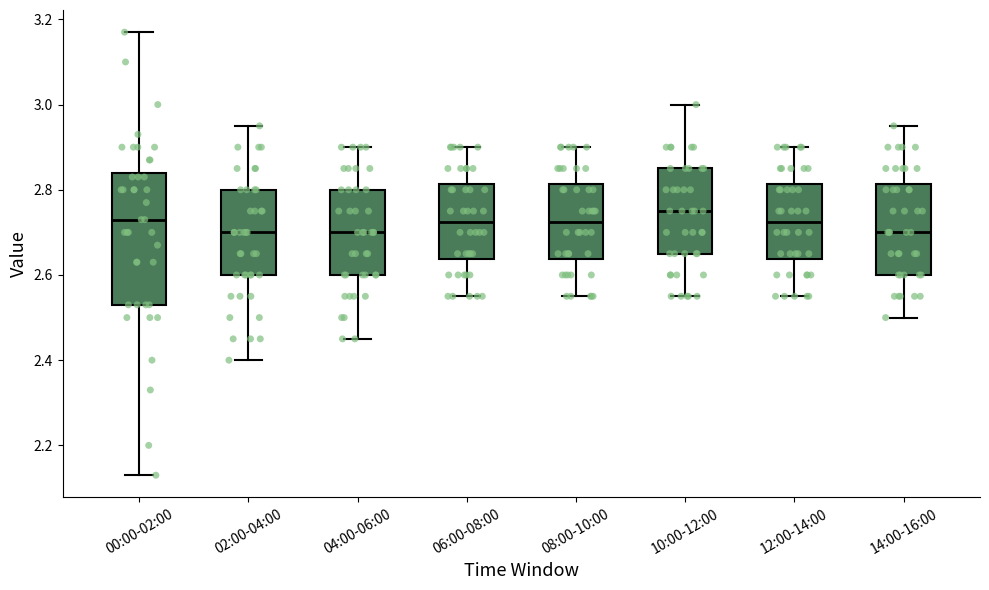

Reading left to right, read every box against the y-axis: the position of its median line, the range the box covers, and the ends of its whiskers. The values are not printed on the chart, so give them approximately, as read against the axis.

00:00-02:00: median 2.74, box 2.54 to 2.84, whiskers 2.14 to 3.18
02:00-04:00: median 2.70, box 2.60 to 2.80, whiskers 2.40 to 2.96
04:00-06:00: median 2.70, box 2.60 to 2.80, whiskers 2.46 to 2.90
06:00-08:00: median 2.72, box 2.64 to 2.82, whiskers 2.56 to 2.90
08:00-10:00: median 2.72, box 2.64 to 2.82, whiskers 2.56 to 2.90
10:00-12:00: median 2.76, box 2.66 to 2.86, whiskers 2.56 to 3.00
12:00-14:00: median 2.72, box 2.64 to 2.82, whiskers 2.56 to 2.90
14:00-16:00: median 2.70, box 2.60 to 2.82, whiskers 2.50 to 2.96